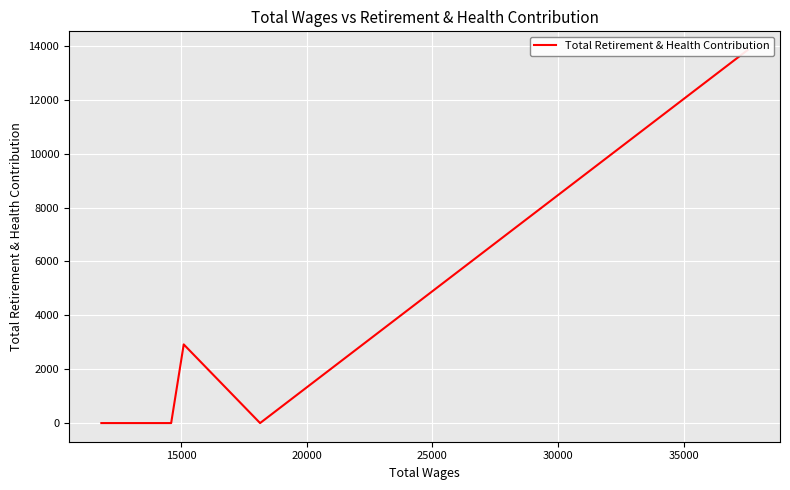

How many series are shown in this chart?

1